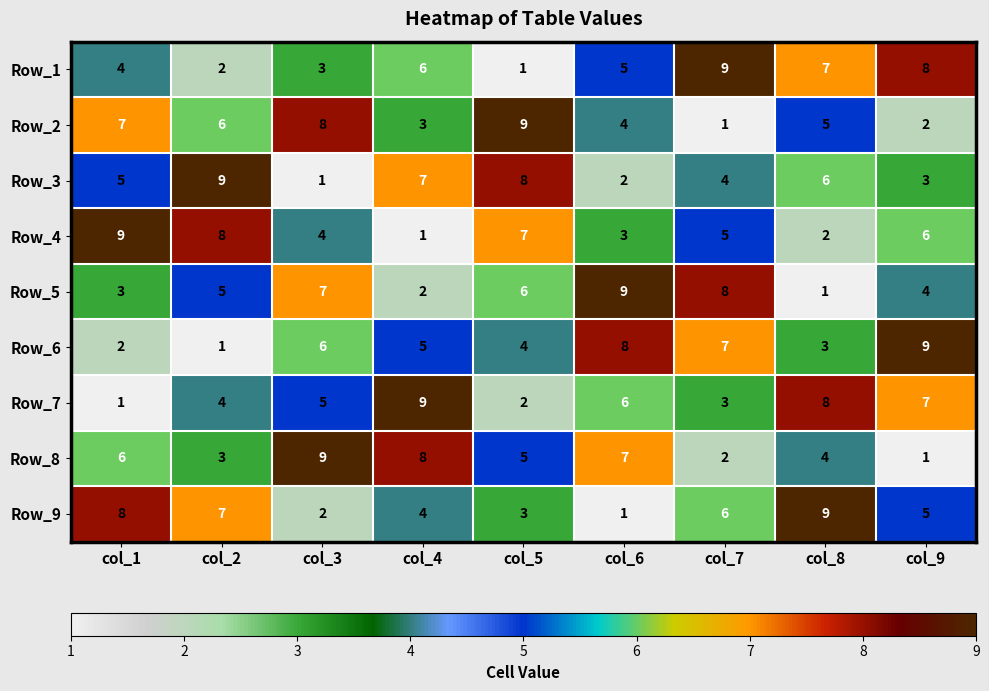

Which category has the highest value in the Row_2 series?

col_5